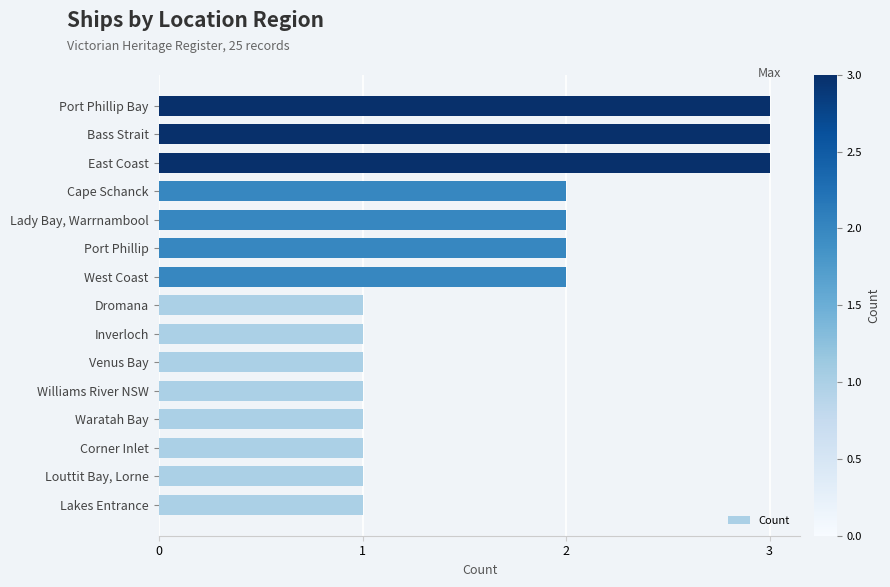

Does the chart contain stacked bars?

No